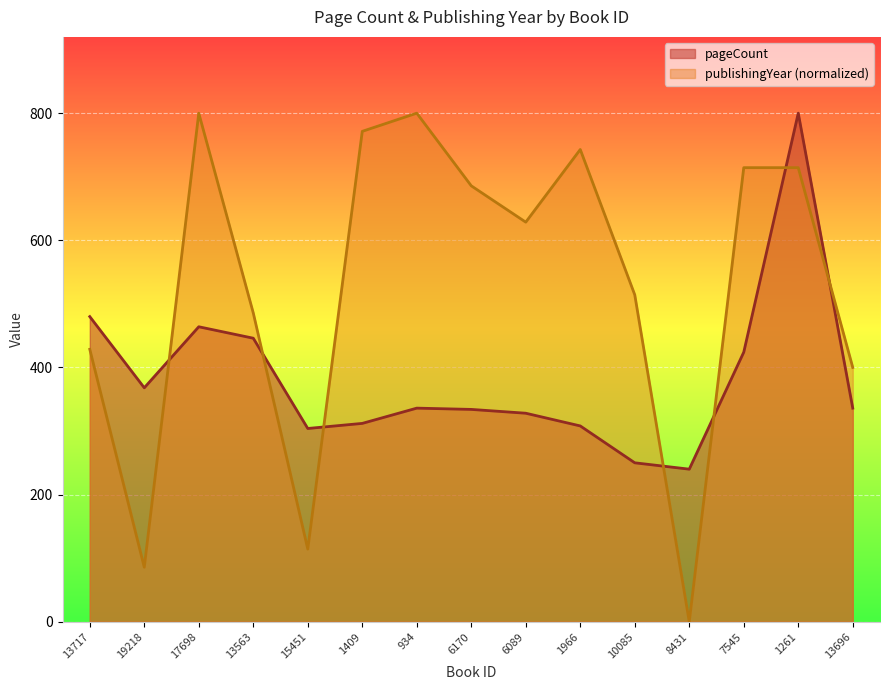

Does the chart display data point markers on the line(s)?

No